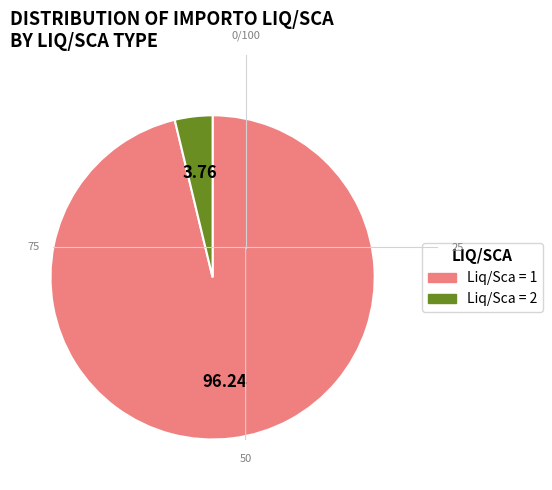

The Liq/Sca = 2 slice represents 4% of the pie. True or false?

True